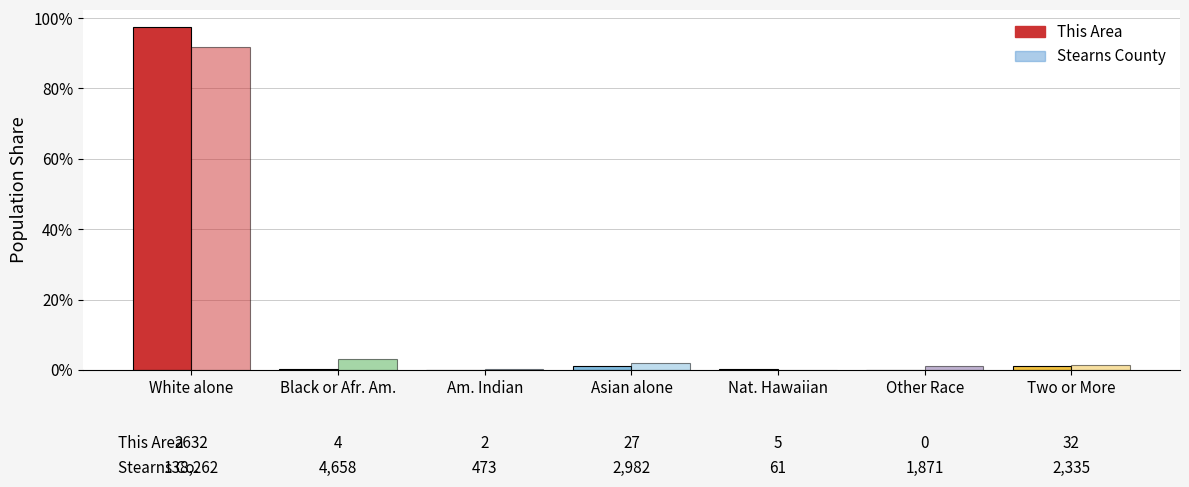

Rank the categories by Stearns County value from lowest to highest.

Nat. Hawaiian, Am. Indian, Other Race, Two or More, Asian alone, Black or Afr. Am., White alone